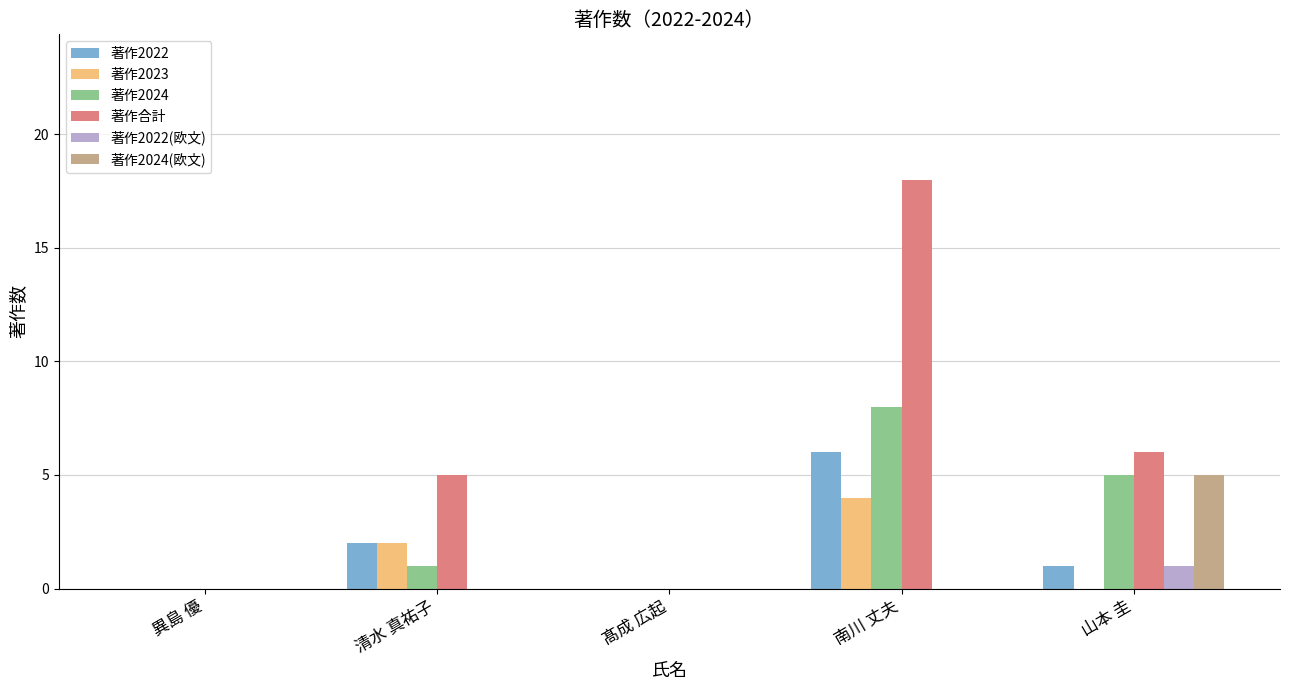

Reading left to right, what are all the values shown in this chart?

著作2022: 0	2	0	6	1
著作2023: 0	2	0	4	0
著作2024: 0	1	0	8	5
著作合計: 0	5	0	18	6
著作2022(欧文): 0	0	0	0	1
著作2024(欧文): 0	0	0	0	5